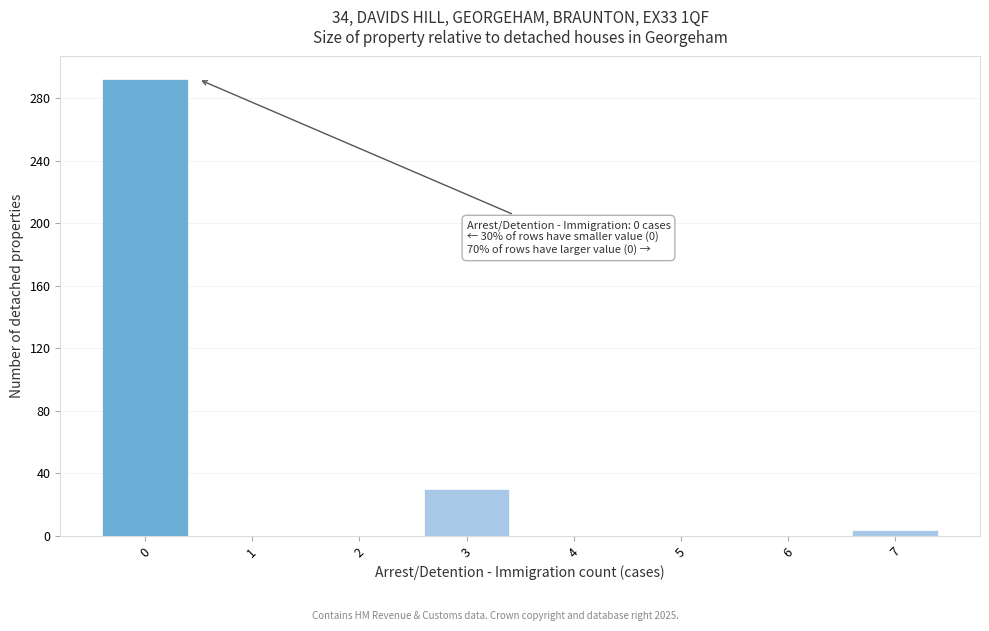

Over which range of the x-axis is the bar tallest?

-0.5 to 0.5